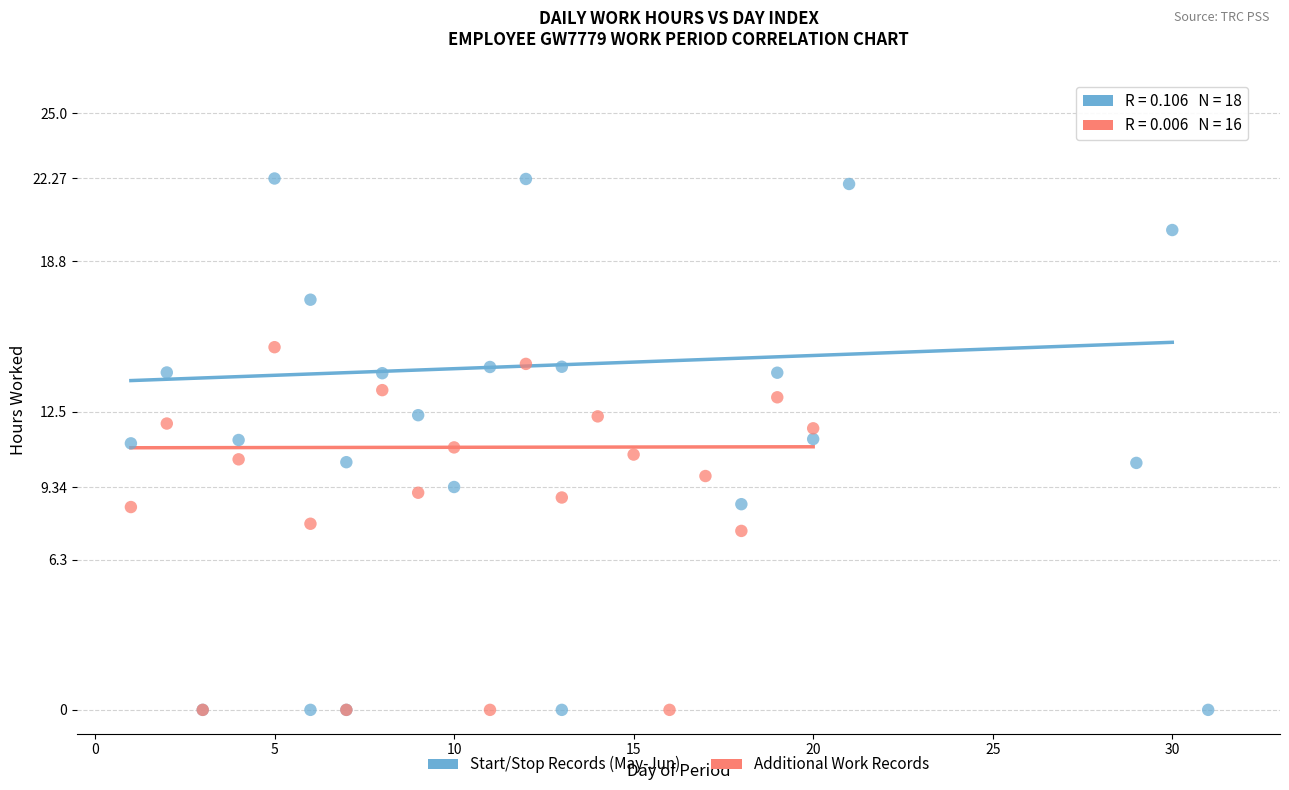

Which series contains the highest Y value?

Start/Stop Records (May-Jun)